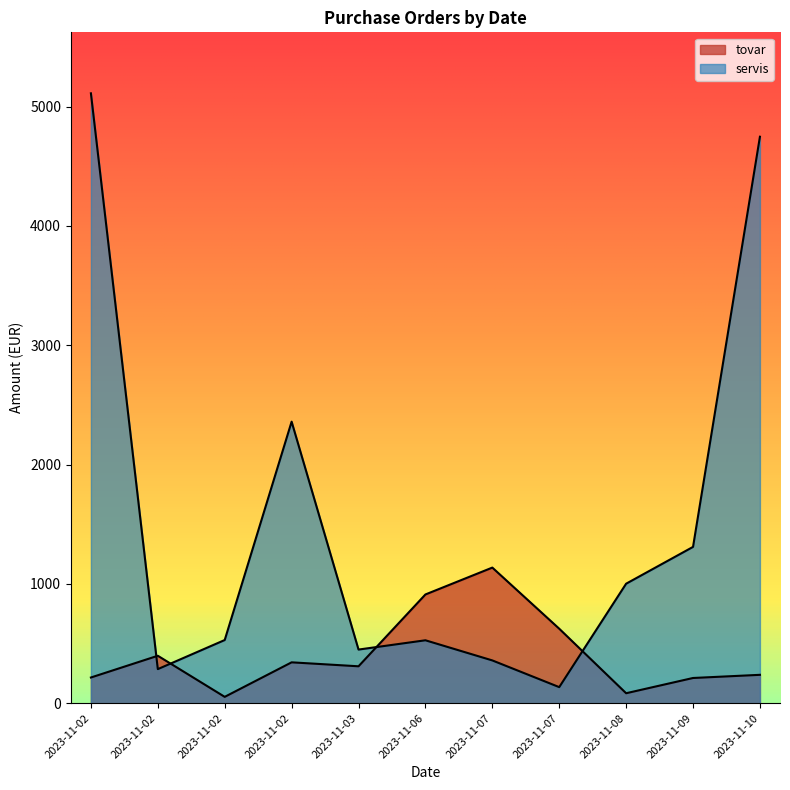

How many data points in tovar are above 309?

6